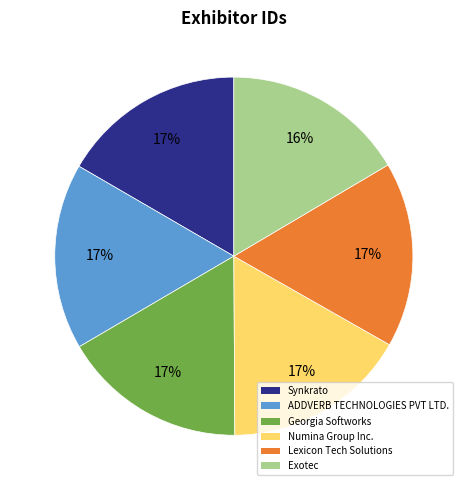

Do Numina Group Inc. and Georgia Softworks together represent more than half of the pie?

No